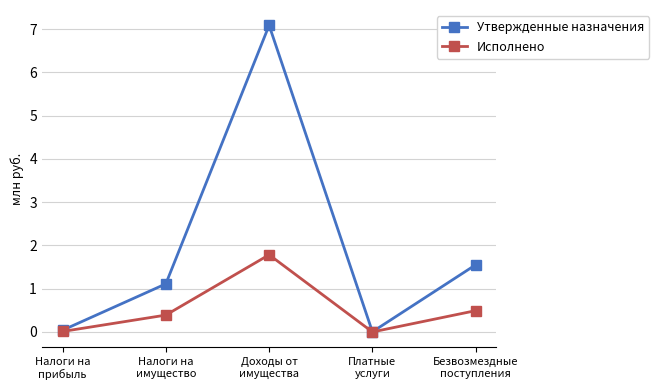

Rank the series by their maximum value, from highest to lowest.

Утвержденные назначения, Исполнено